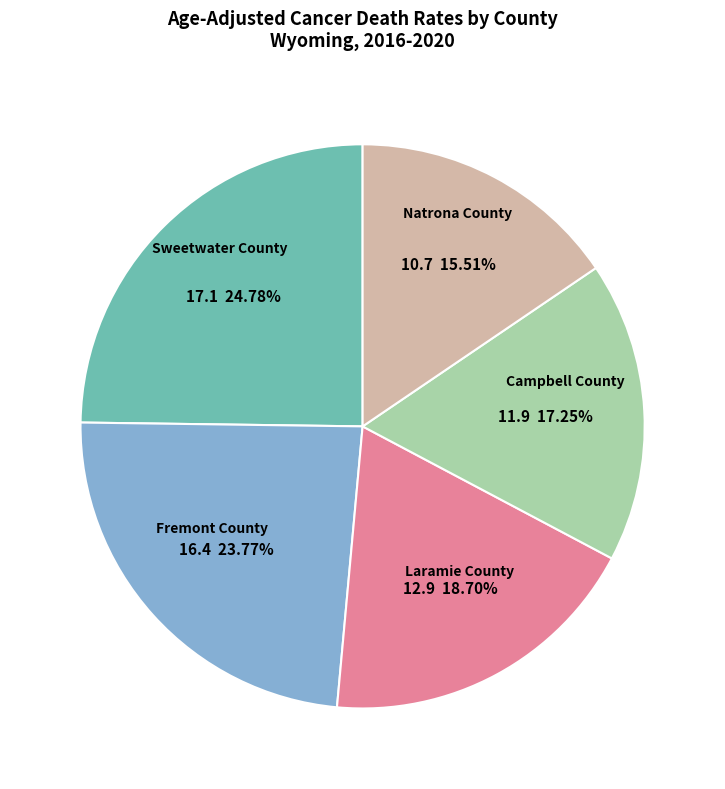

What percentage is the Campbell County slice, to the nearest percent?

17%